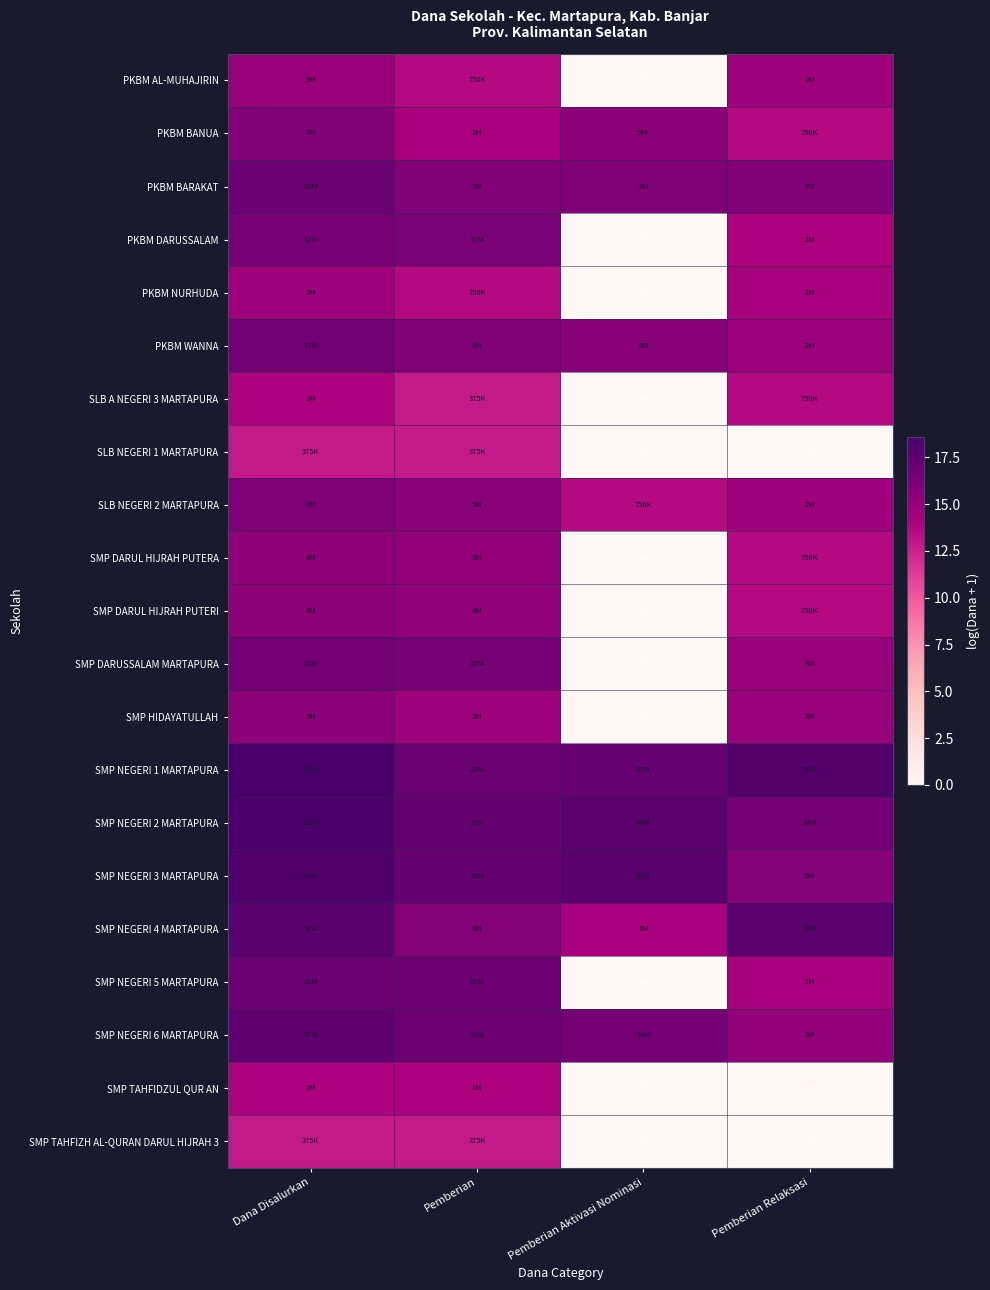

How many categories are shown in the chart?

4